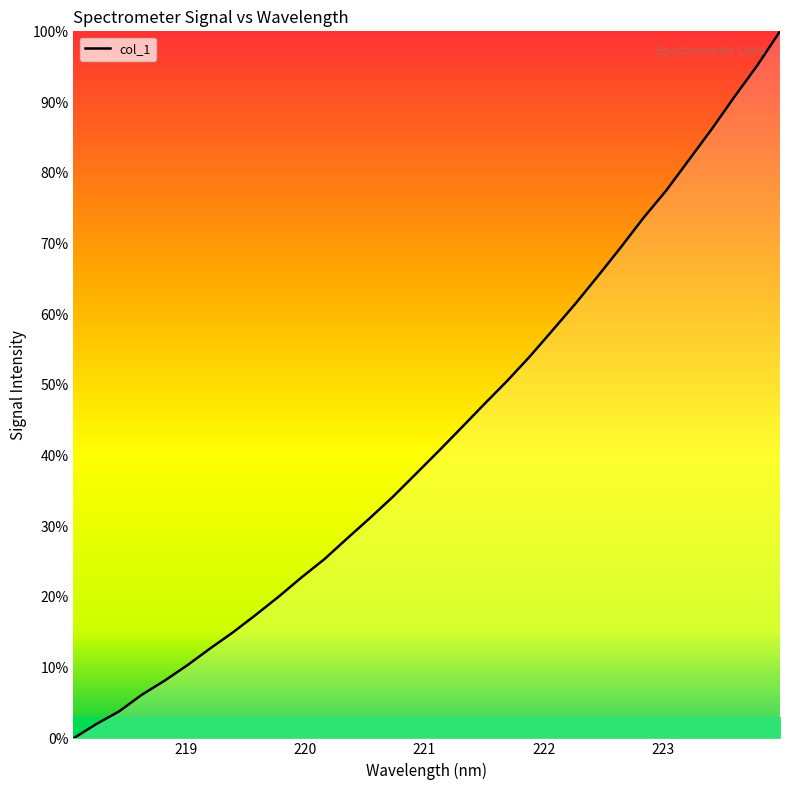

What is the maximum value shown in the chart?

100.0